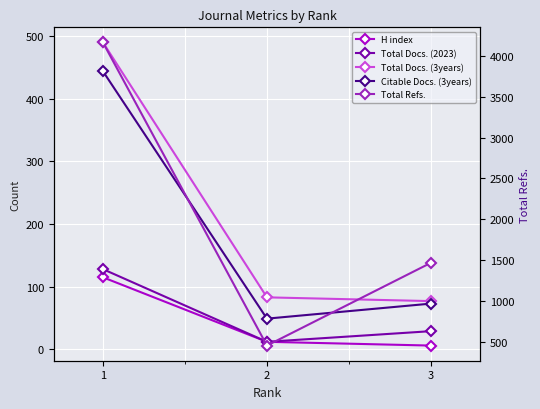

Rank the series at 2 from lowest to highest value.

H index, Total Docs. (2023), Citable Docs. (3years), Total Docs. (3years), Total Refs.